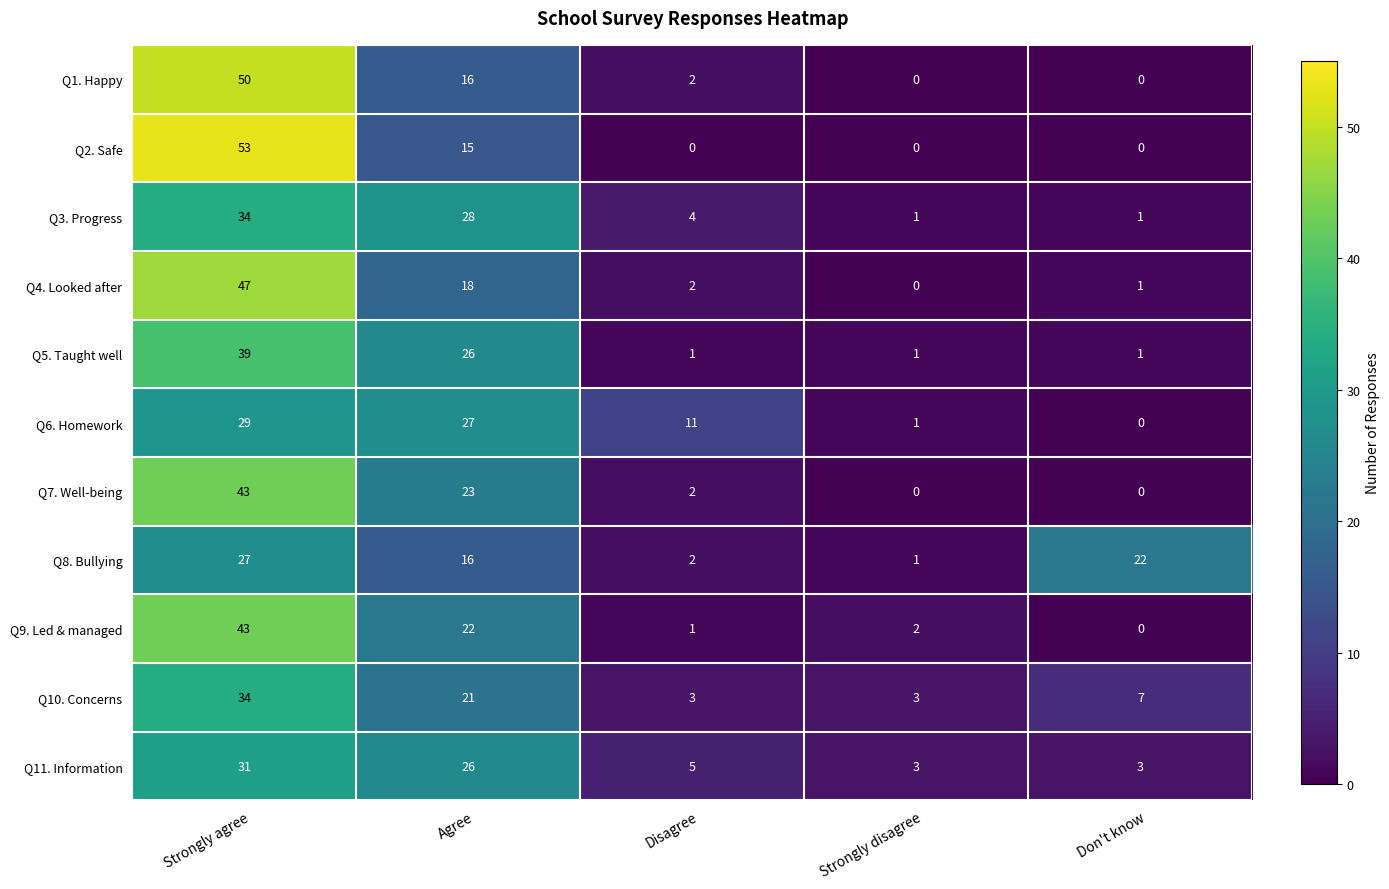

List the labels in order of Q9. Led & managed value, largest first.

Strongly agree, Agree, Strongly disagree, Disagree, Don't know